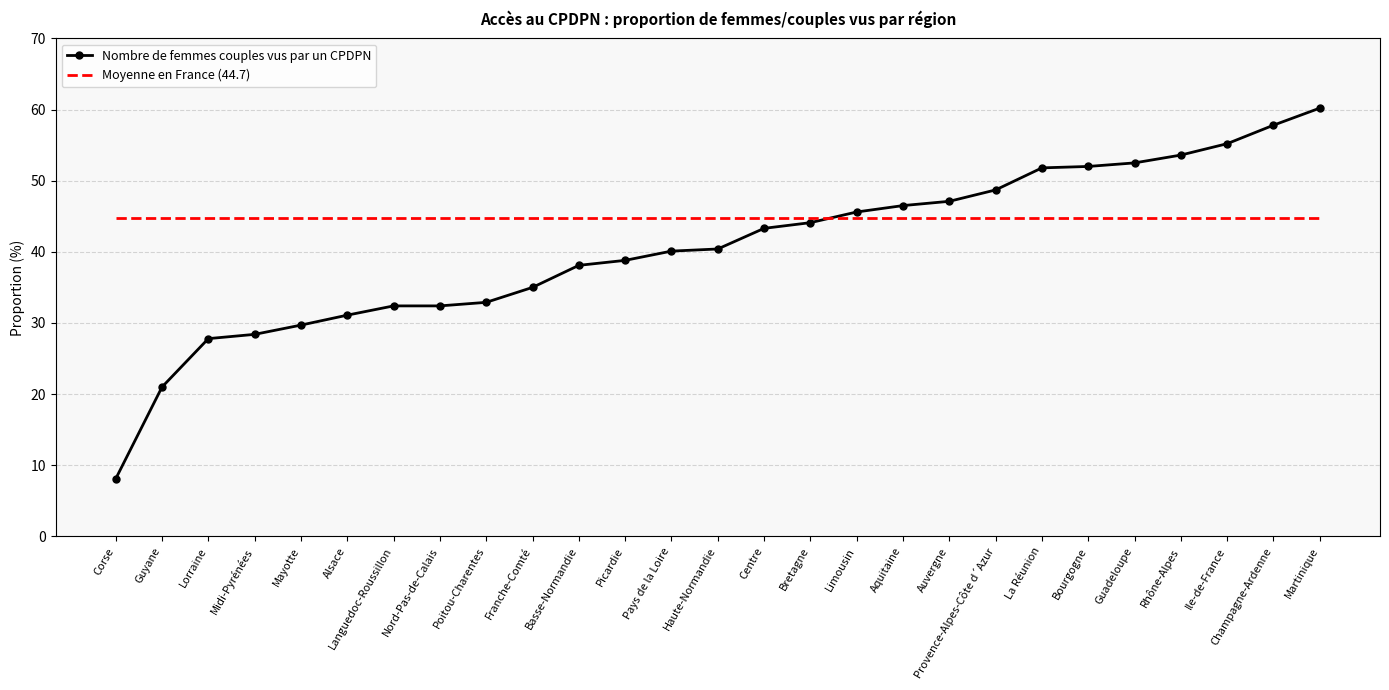

What position from the right is Auvergne?

9